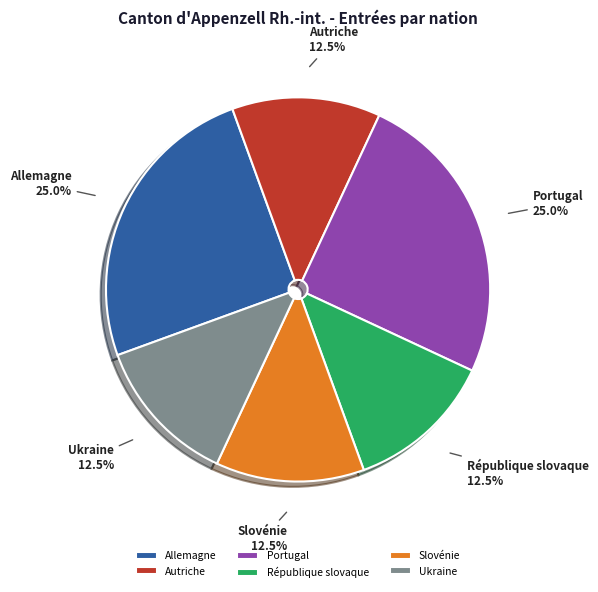

Is the sum of République slovaque and Autriche greater than half?

No